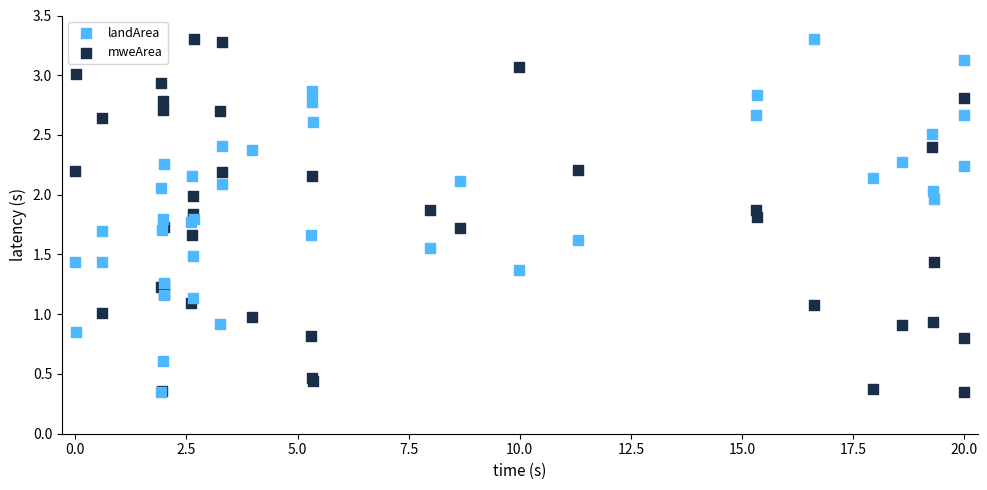

What are all the series names shown in the legend?

landArea, mweArea